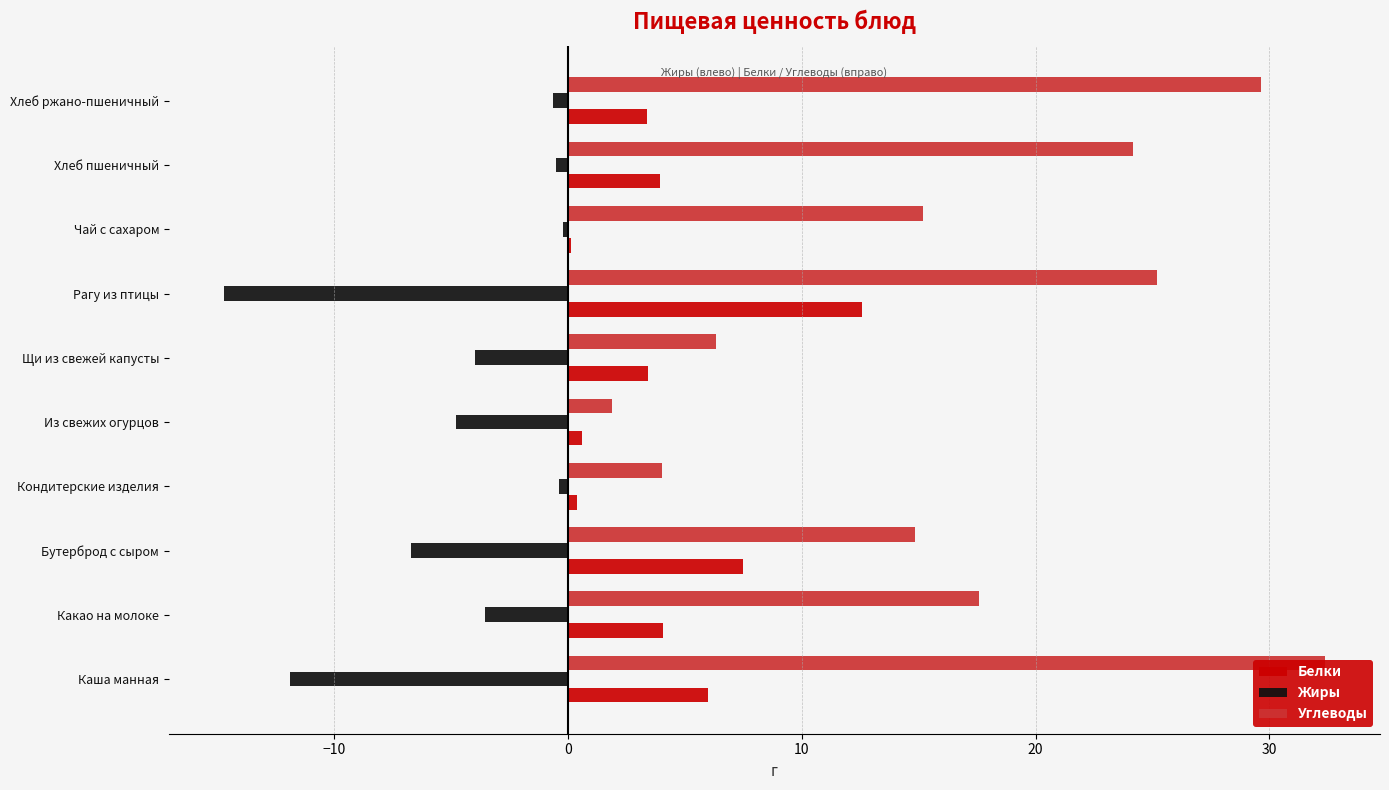

Reading left to right, extract all data points from this chart.

Белки: 6.0	4.1	7.5	0.4	0.6	3.4	12.6	0.1	4.0	3.4
Жиры: -11.9	-3.5	-6.7	-0.4	-4.8	-4.0	-14.7	-0.2	-0.5	-0.7
Углеводы: 32.4	17.6	14.8	4.0	1.9	6.3	25.2	15.2	24.1	29.6